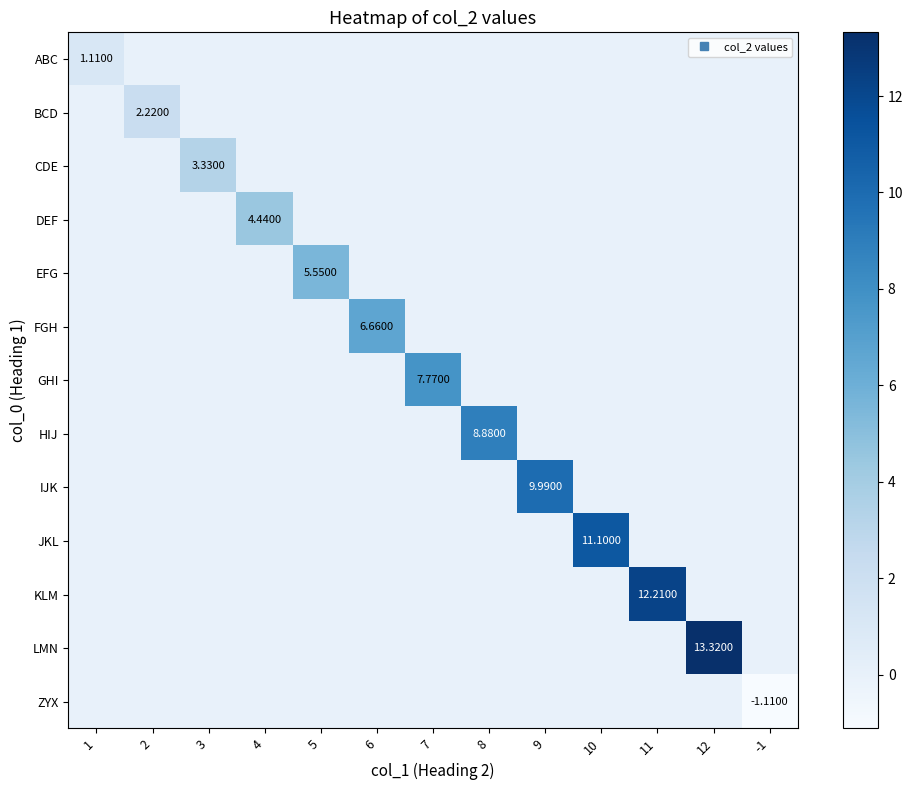

What is the difference between the maximum and minimum values in the LMN series?

13.3